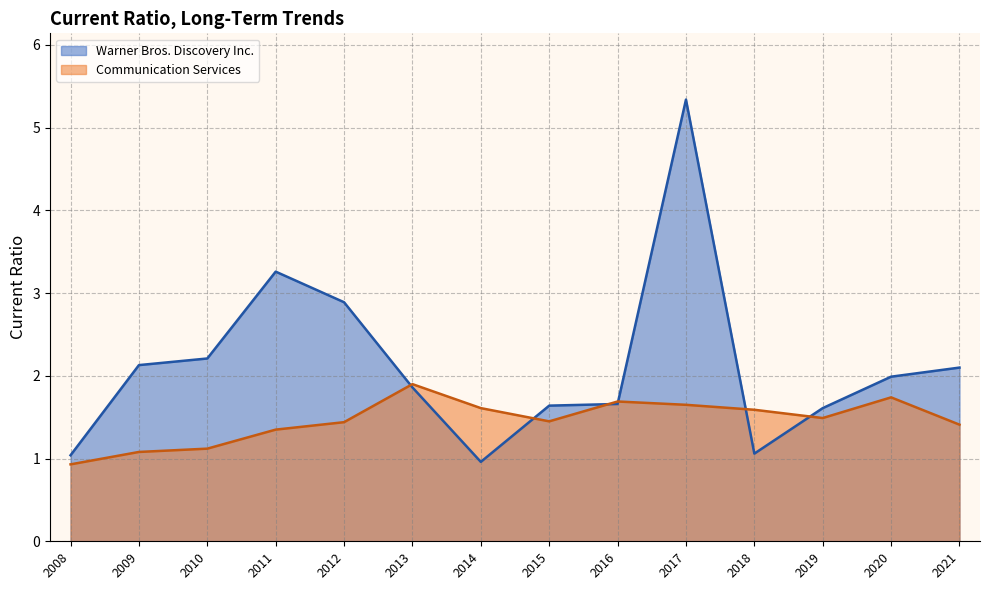

At which category does Warner Bros. Discovery Inc. reach its first local peak?

2011